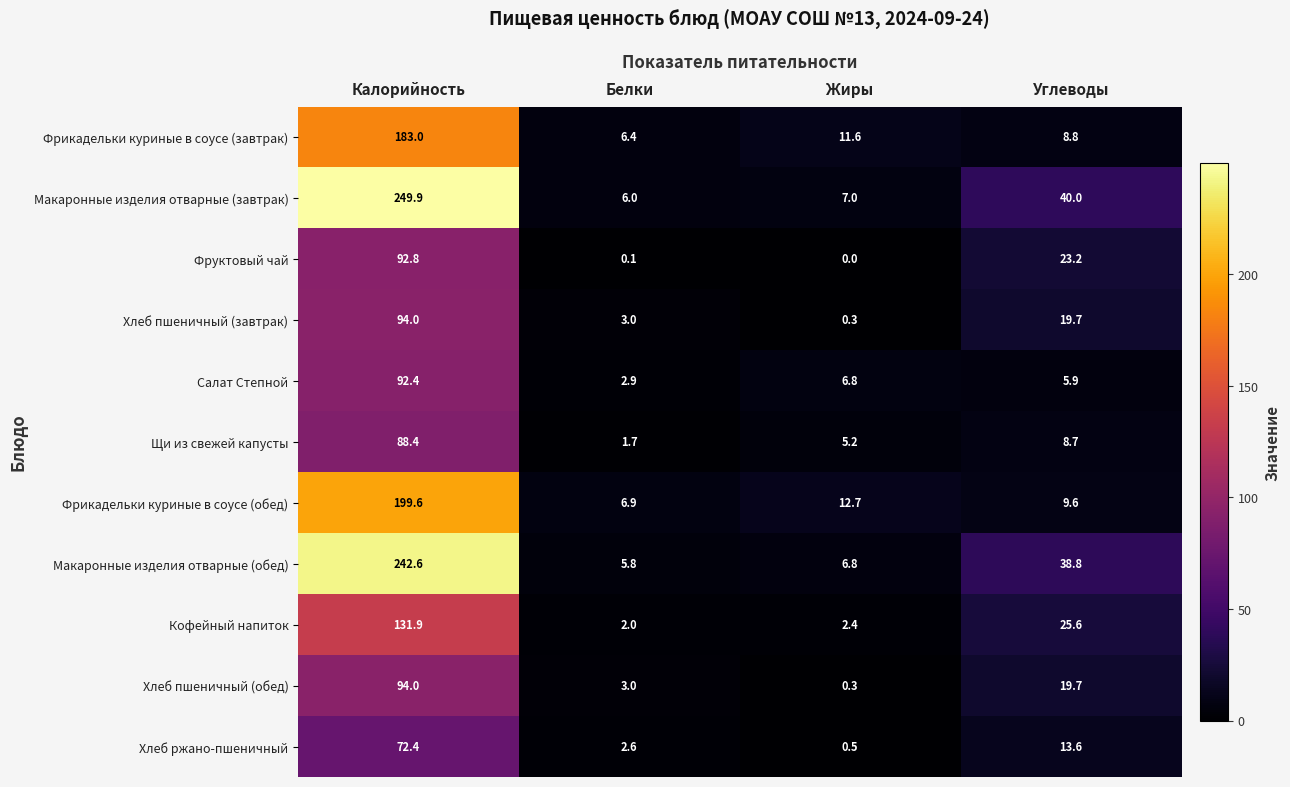

Which category has the lowest value across all series?

Жиры